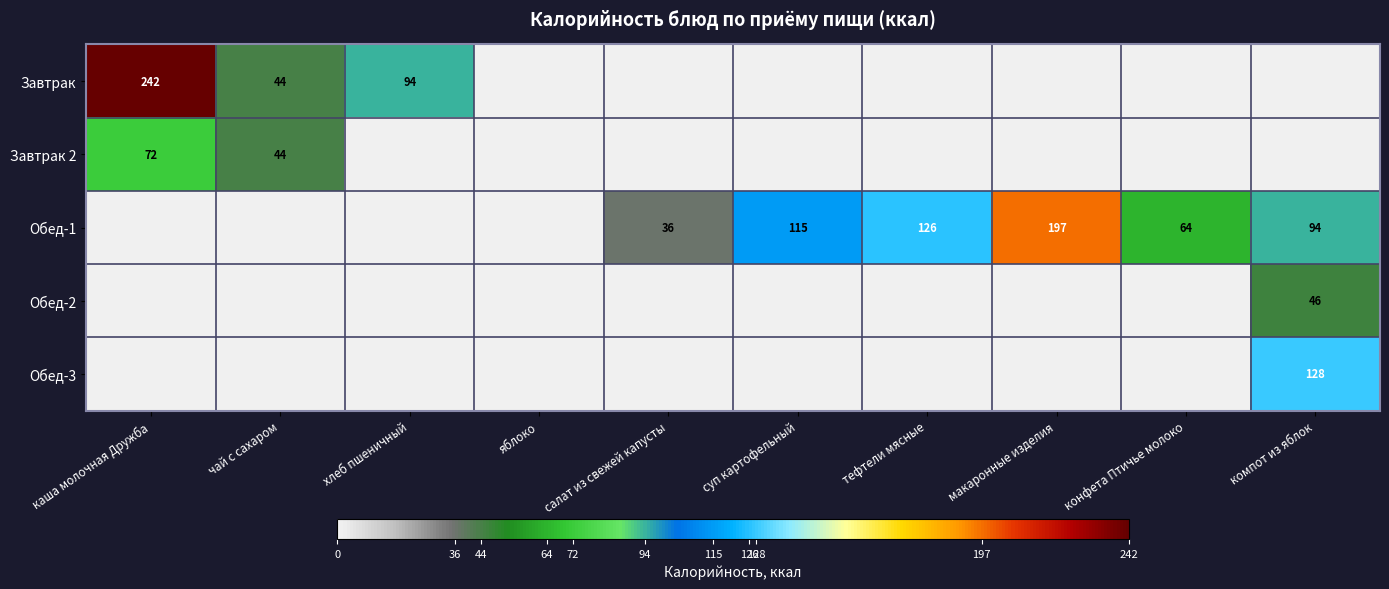

The Обед-1 series shows 76 at тефтели мясные. True or false?

False